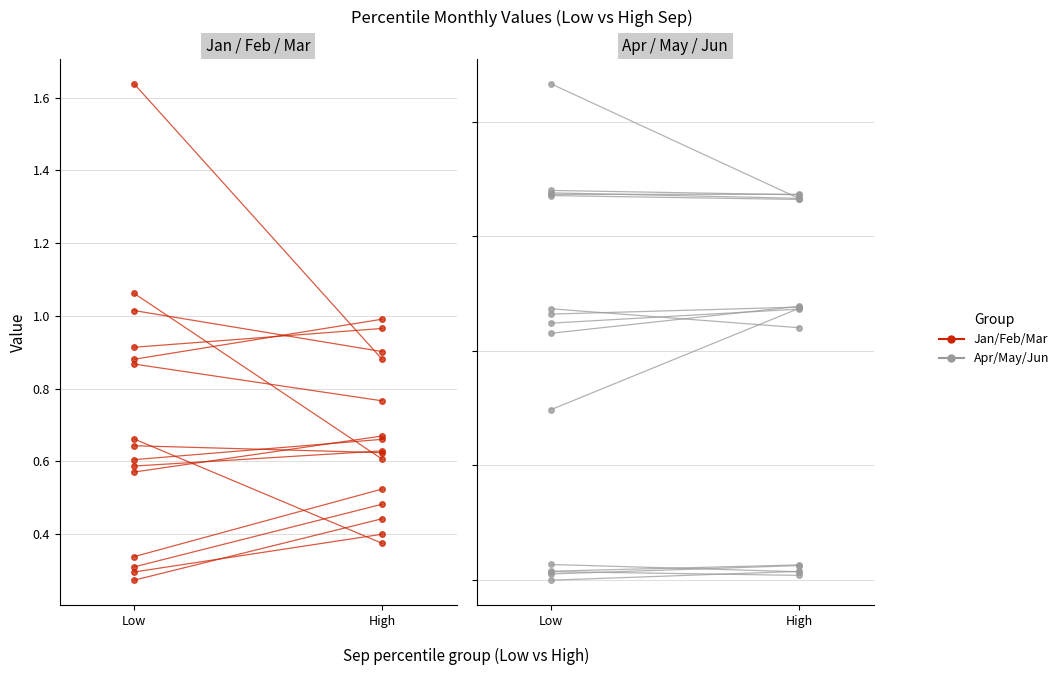

Rank the series at Low from highest to lowest value.

Jun, May, Jan, Feb, Mar, Apr